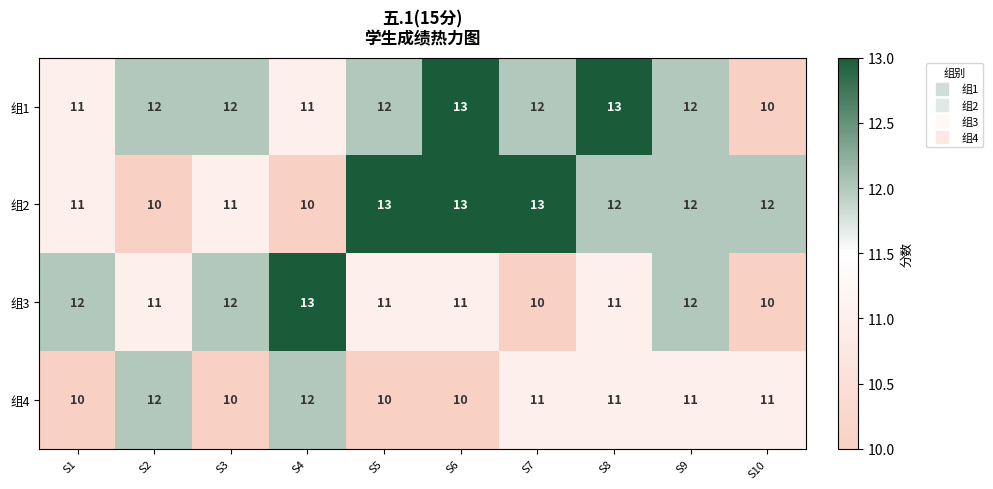

Which series has the largest total across all categories?

组1